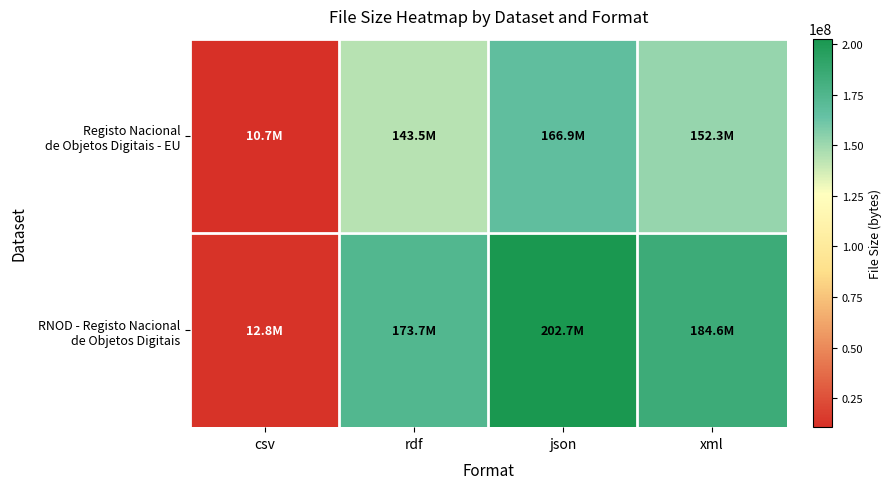

What is the total value across all series at csv?

23436781